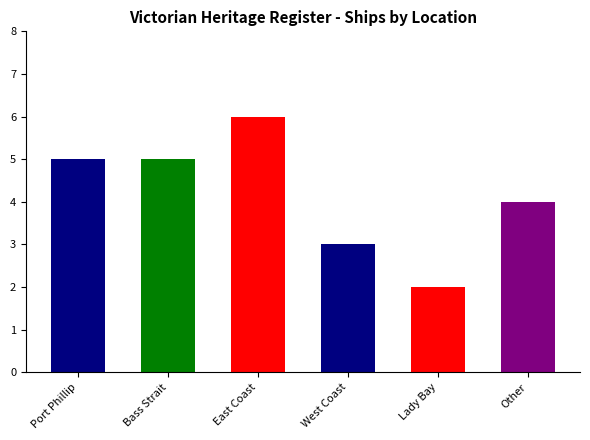

What is the change in value from Port Phillip to East Coast?

+1